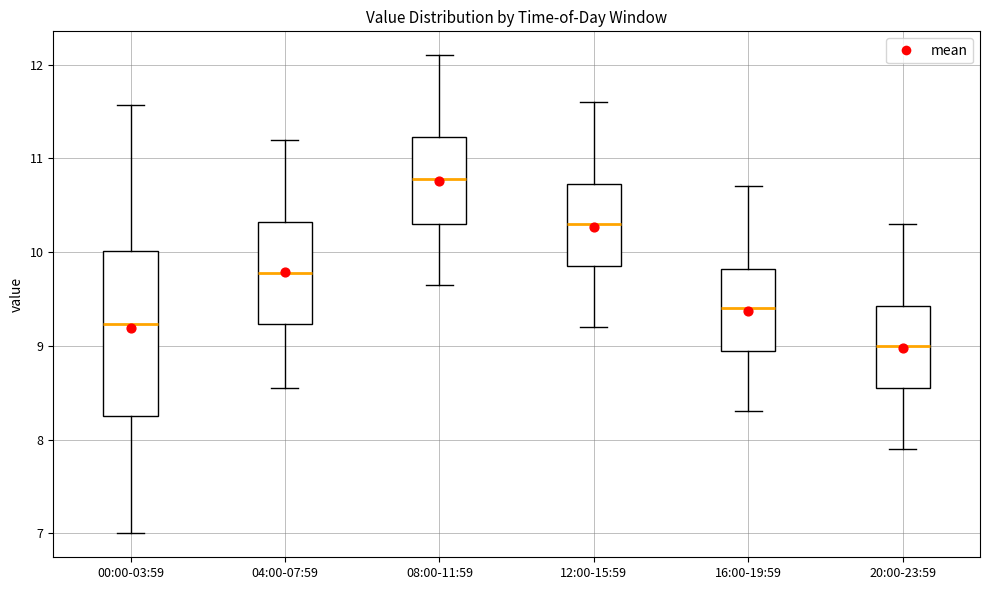

Comparing the boxes themselves (not the whiskers), which one is the tallest?

00:00-03:59